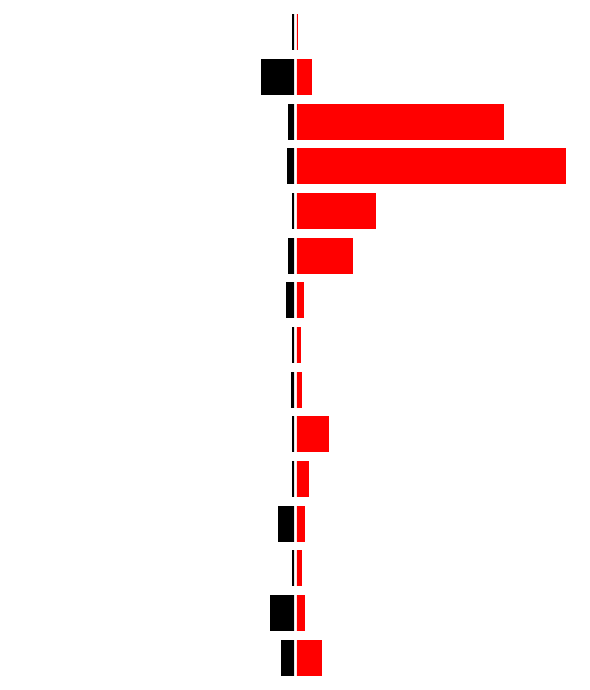

What is the average value of the Red (Right) series?

313209